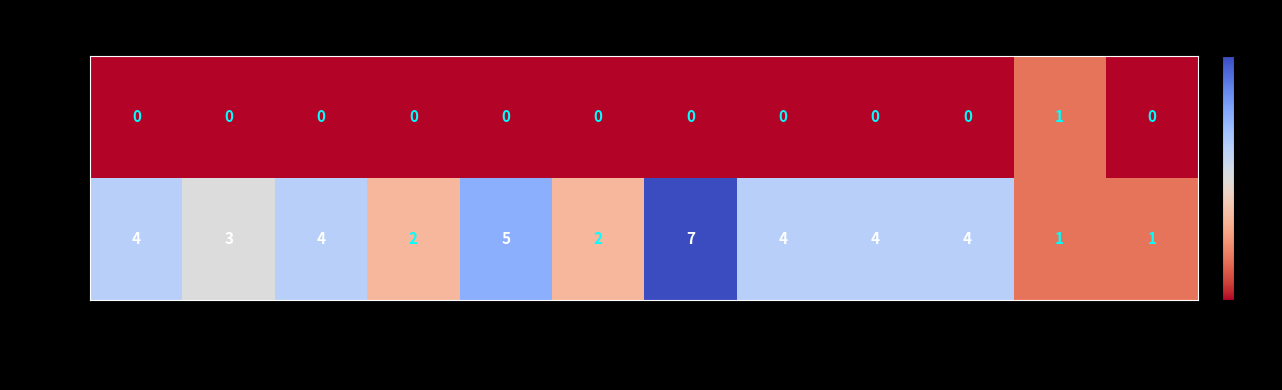

True or false: 方向3-4 has a value of 0 at 18:00-19:00.

True